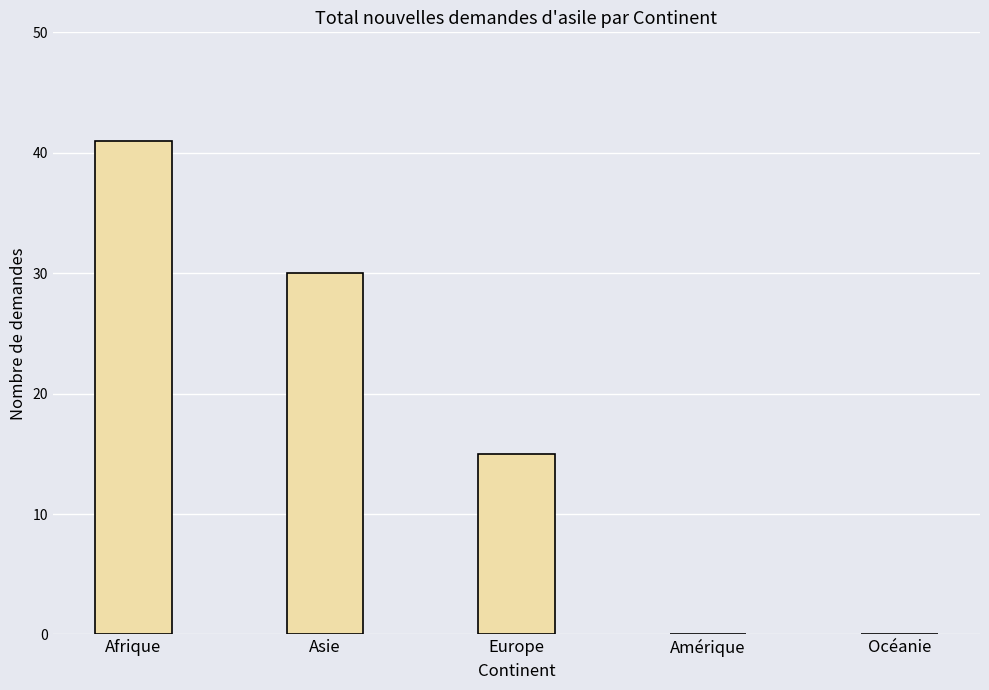

Is it true that the value at Europe is 7?

False